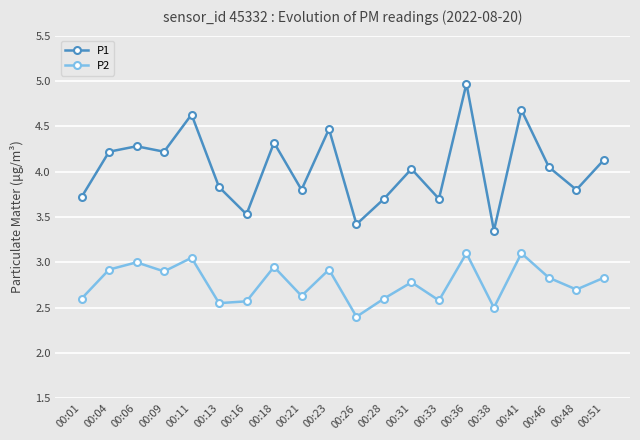

Read the P1 value at 00:51.

4.1